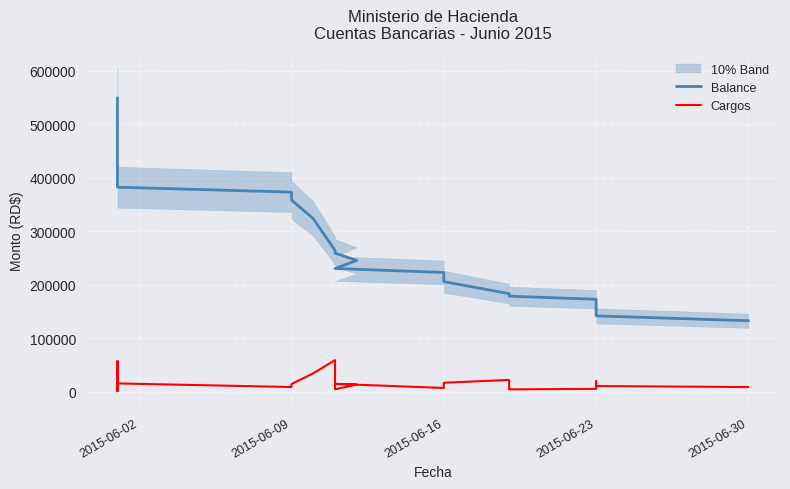

How many lines are shown in the chart?

2